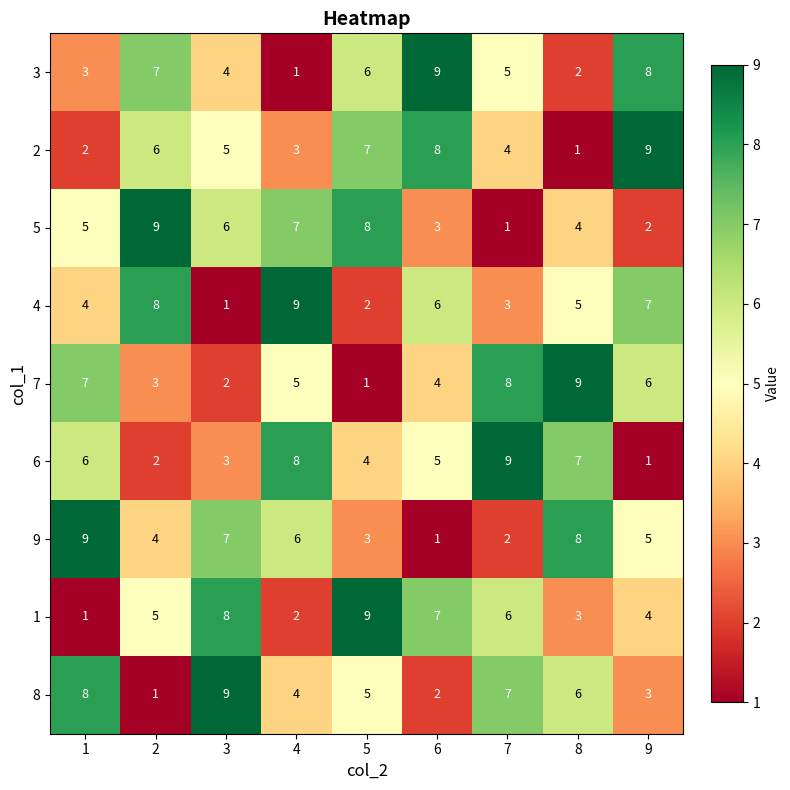

Is the value of 1 at 3 greater than the value of 7 at 5?

Yes